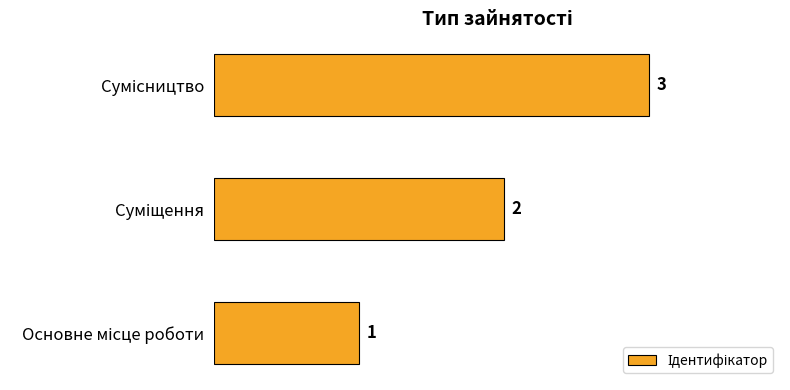

What is the sum of all values?

6